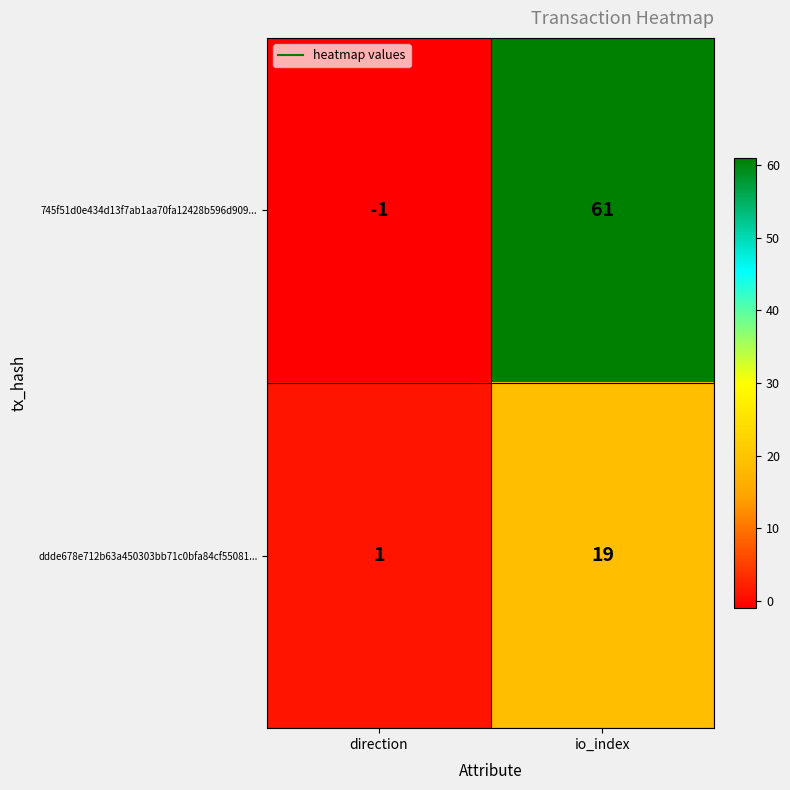

At which category is the sum across all series the highest?

io_index